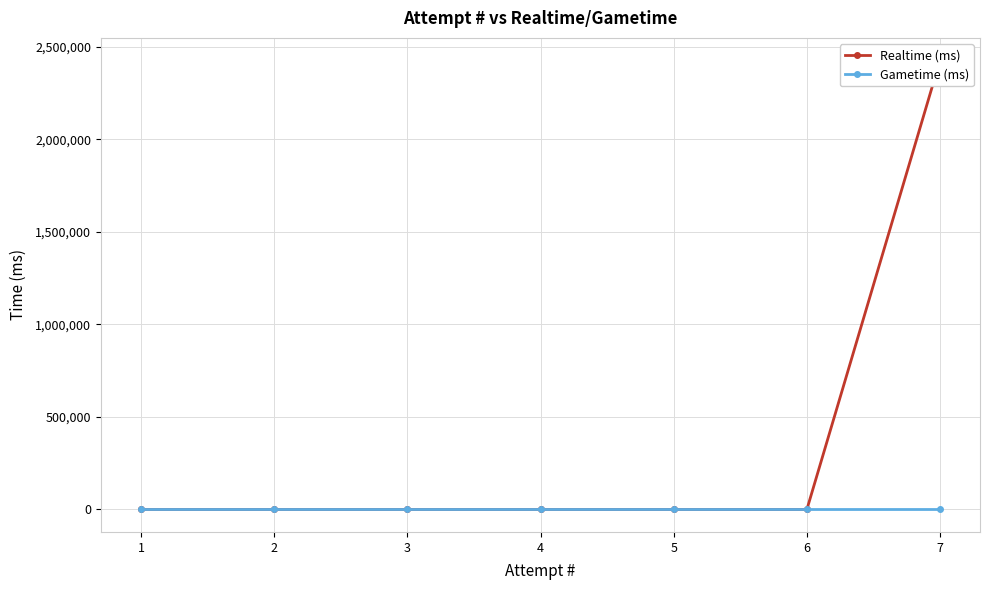

At which category is the sum across all series the highest?

7